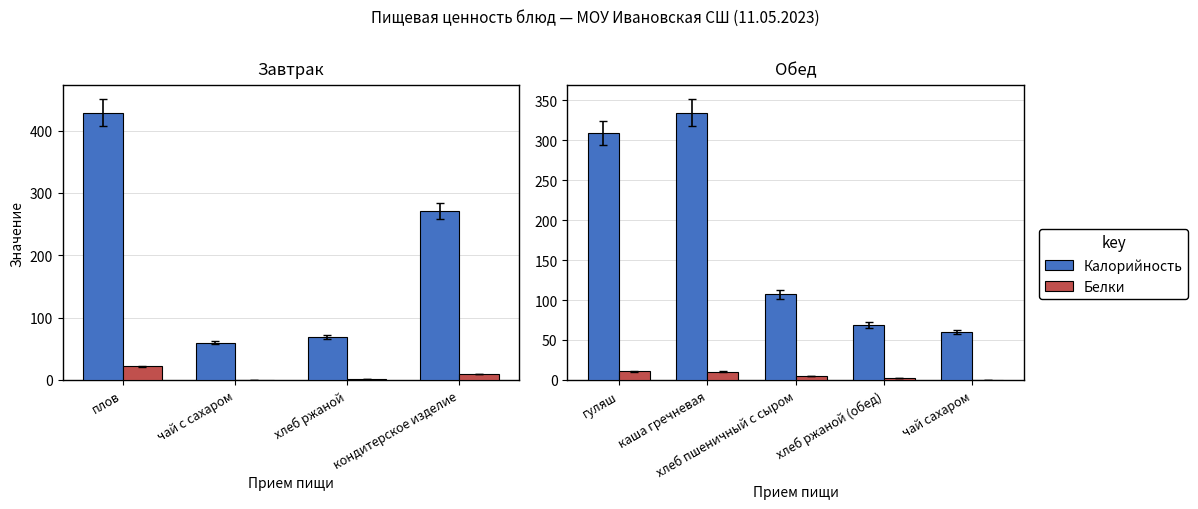

Does the chart contain stacked bars?

No